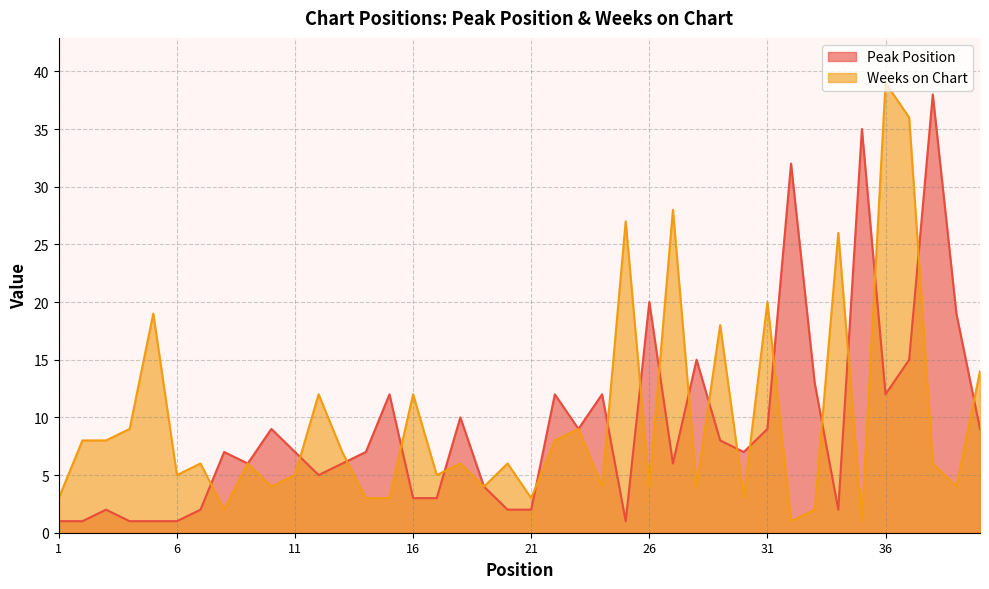

Where does the Peak Position series first go above 7?

10